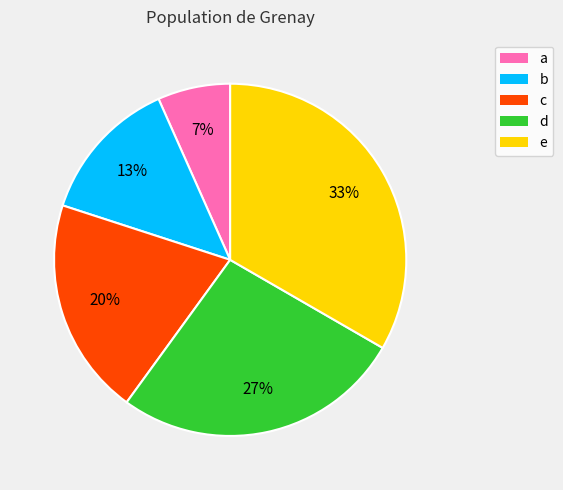

The e slice represents 33% of the pie. True or false?

True